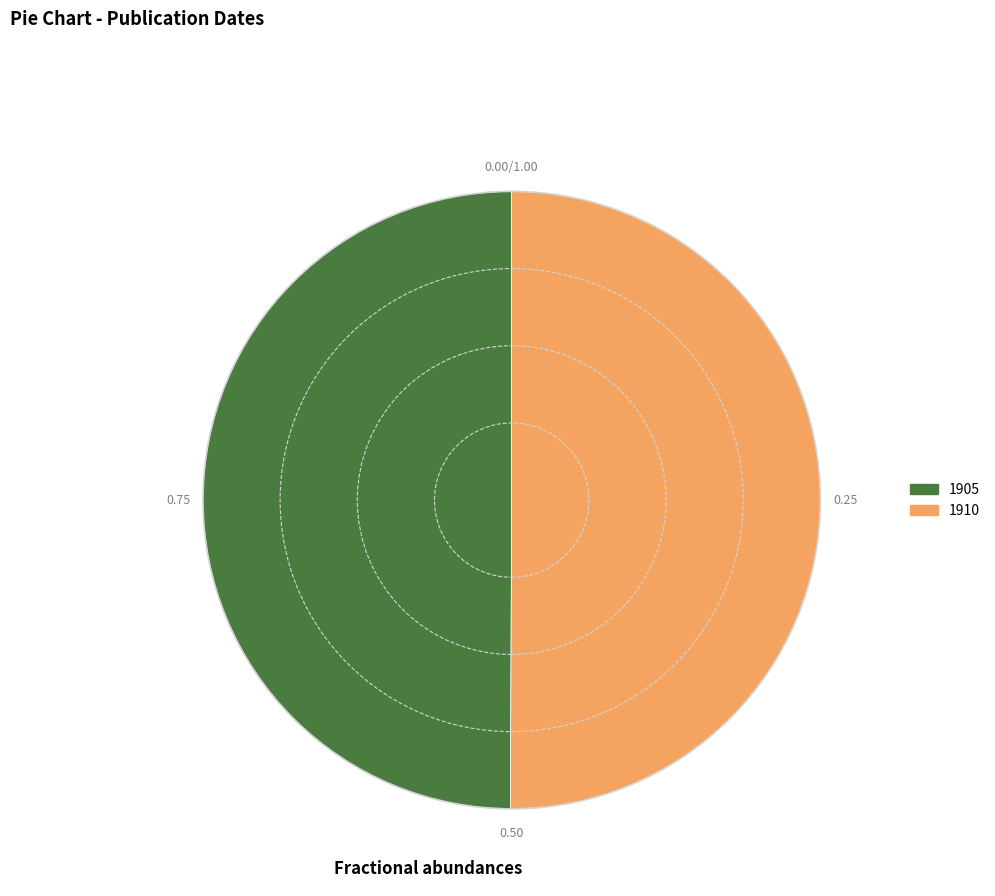

Is the sum of 1905 and 1910 greater than half?

Yes